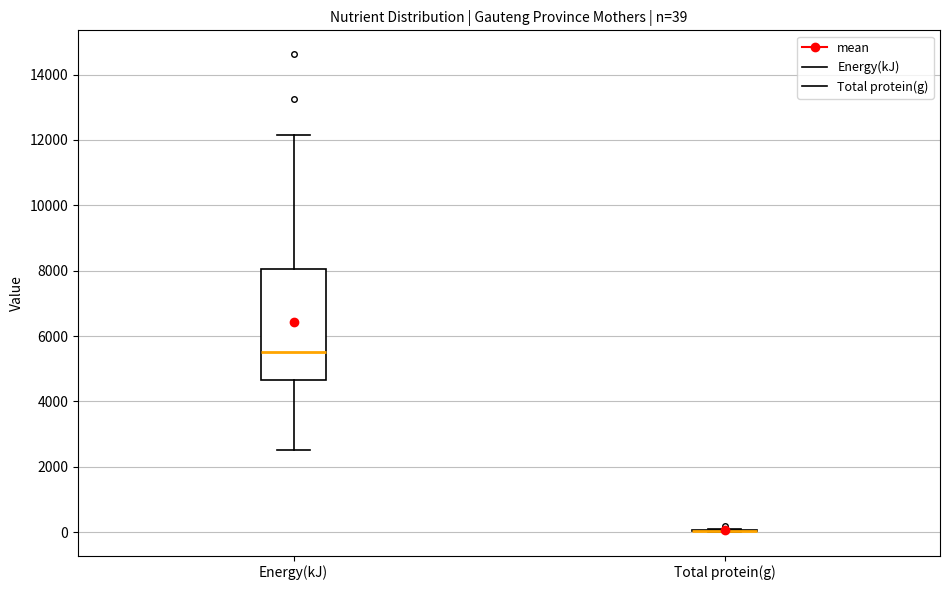

Which box is the tallest, from its lower edge to its upper edge?

Energy(kJ)